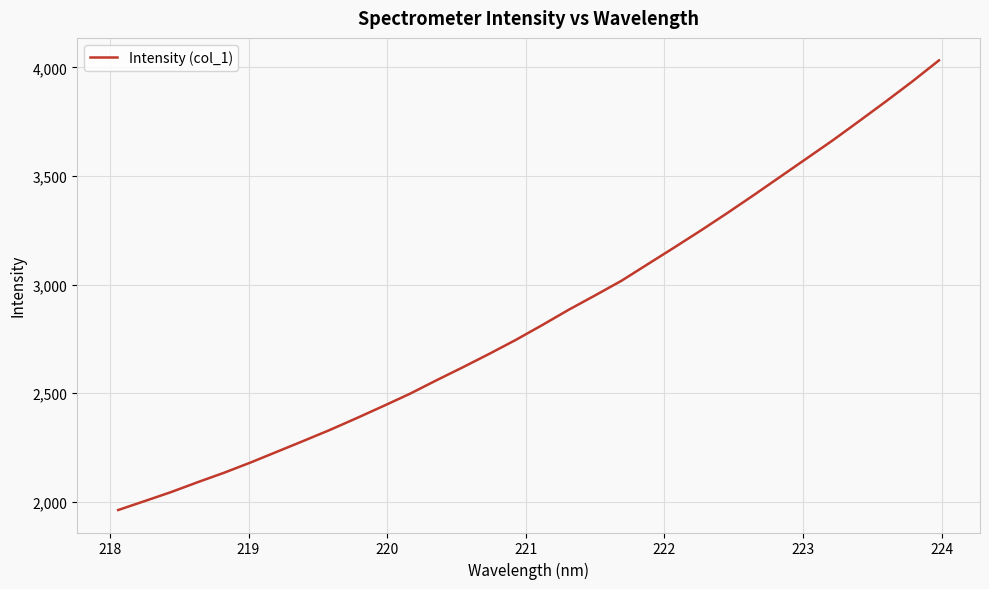

What is the smallest value displayed?

1962.1